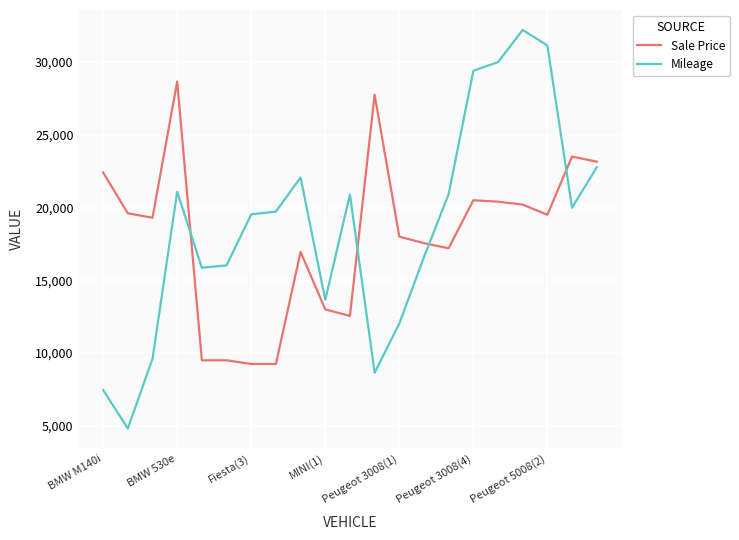

What is the difference between the second highest and minimum values in the Sale Price series?

18500